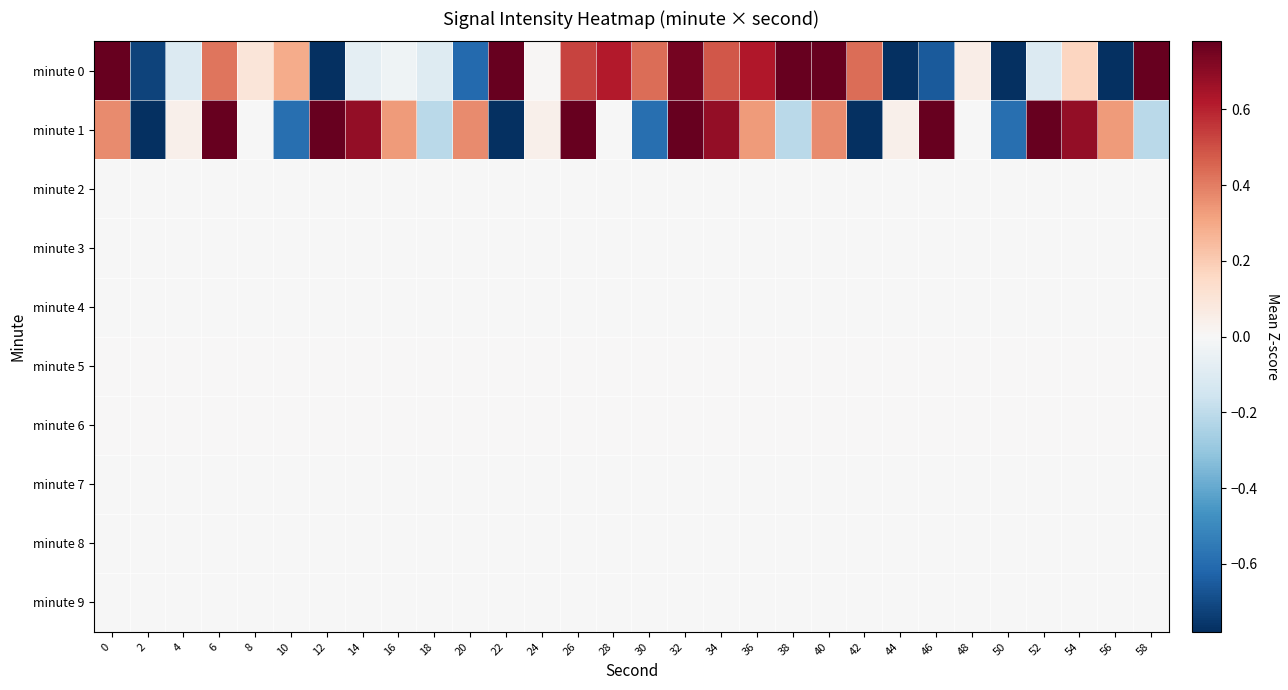

Reading left to right, what are all the values shown in this chart?

minute 0: 0=0.8	2=-0.7	4=-0.1	6=0.4	8=0.1	10=0.3	12=-0.8	14=-0.1	16=-0.0	18=-0.1	20=-0.6	22=0.9	24=0.0	26=0.5	28=0.6	30=0.4	32=0.7	34=0.5	36=0.6	38=0.9	40=1.0	42=0.4	44=-3.7	46=-0.7	48=0.1	50=-2.3	52=-0.1	54=0.2	56=-0.9	58=1.6
minute 1: 0=0.4	2=-2.6	4=0.0	6=1.2	8=-0.0	10=-0.6	12=0.8	14=0.7	16=0.3	18=-0.2	20=0.4	22=-2.6	24=0.0	26=1.2	28=-0.0	30=-0.6	32=0.8	34=0.7	36=0.3	38=-0.2	40=0.4	42=-2.6	44=0.0	46=1.2	48=-0.0	50=-0.6	52=0.8	54=0.7	56=0.3	58=-0.2
minute 2: 0=-0.0	2=-0.0	4=-0.0	6=-0.0	8=-0.0	10=-0.0	12=-0.0	14=-0.0	16=-0.0	18=-0.0	20=-0.0	22=-0.0	24=-0.0	26=-0.0	28=-0.0	30=-0.0	32=-0.0	34=-0.0	36=-0.0	38=-0.0	40=-0.0	42=-0.0	44=-0.0	46=-0.0	48=-0.0	50=-0.0	52=-0.0	54=-0.0	56=-0.0	58=-0.0
minute 3: 0=-0.0	2=-0.0	4=-0.0	6=-0.0	8=-0.0	10=-0.0	12=-0.0	14=-0.0	16=-0.0	18=-0.0	20=-0.0	22=-0.0	24=-0.0	26=-0.0	28=-0.0	30=-0.0	32=-0.0	34=-0.0	36=-0.0	38=-0.0	40=-0.0	42=-0.0	44=-0.0	46=-0.0	48=-0.0	50=-0.0	52=-0.0	54=-0.0	56=-0.0	58=-0.0
minute 4: 0=-0.0	2=-0.0	4=-0.0	6=-0.0	8=-0.0	10=-0.0	12=-0.0	14=-0.0	16=-0.0	18=-0.0	20=-0.0	22=-0.0	24=-0.0	26=-0.0	28=-0.0	30=-0.0	32=-0.0	34=-0.0	36=-0.0	38=-0.0	40=-0.0	42=-0.0	44=-0.0	46=-0.0	48=-0.0	50=-0.0	52=-0.0	54=-0.0	56=-0.0	58=-0.0
minute 5: 0=0.0	2=0.0	4=0.0	6=0.0	8=0.0	10=0.0	12=0.0	14=0.0	16=0.0	18=0.0	20=0.0	22=0.0	24=0.0	26=0.0	28=0.0	30=0.0	32=0.0	34=0.0	36=0.0	38=0.0	40=0.0	42=0.0	44=0.0	46=0.0	48=0.0	50=0.0	52=0.0	54=0.0	56=0.0	58=0.0
minute 6: 0=0.0	2=0.0	4=0.0	6=0.0	8=0.0	10=0.0	12=0.0	14=0.0	16=0.0	18=0.0	20=0.0	22=0.0	24=0.0	26=0.0	28=0.0	30=0.0	32=0.0	34=0.0	36=0.0	38=0.0	40=0.0	42=0.0	44=0.0	46=0.0	48=0.0	50=0.0	52=0.0	54=0.0	56=0.0	58=0.0
minute 7: 0=-0.0	2=-0.0	4=-0.0	6=-0.0	8=-0.0	10=-0.0	12=-0.0	14=-0.0	16=-0.0	18=-0.0	20=-0.0	22=-0.0	24=-0.0	26=-0.0	28=-0.0	30=-0.0	32=-0.0	34=-0.0	36=-0.0	38=-0.0	40=-0.0	42=-0.0	44=-0.0	46=-0.0	48=-0.0	50=-0.0	52=-0.0	54=-0.0	56=-0.0	58=-0.0
minute 8: 0=-0.0	2=-0.0	4=-0.0	6=-0.0	8=-0.0	10=-0.0	12=-0.0	14=-0.0	16=-0.0	18=-0.0	20=-0.0	22=-0.0	24=-0.0	26=-0.0	28=-0.0	30=-0.0	32=-0.0	34=-0.0	36=-0.0	38=-0.0	40=-0.0	42=-0.0	44=-0.0	46=-0.0	48=-0.0	50=-0.0	52=-0.0	54=-0.0	56=-0.0	58=-0.0
minute 9: 0=-0.0	2=-0.0	4=-0.0	6=-0.0	8=-0.0	10=-0.0	12=-0.0	14=-0.0	16=-0.0	18=-0.0	20=-0.0	22=-0.0	24=-0.0	26=-0.0	28=-0.0	30=-0.0	32=-0.0	34=-0.0	36=-0.0	38=-0.0	40=-0.0	42=-0.0	44=-0.0	46=-0.0	48=-0.0	50=-0.0	52=-0.0	54=-0.0	56=-0.0	58=-0.0